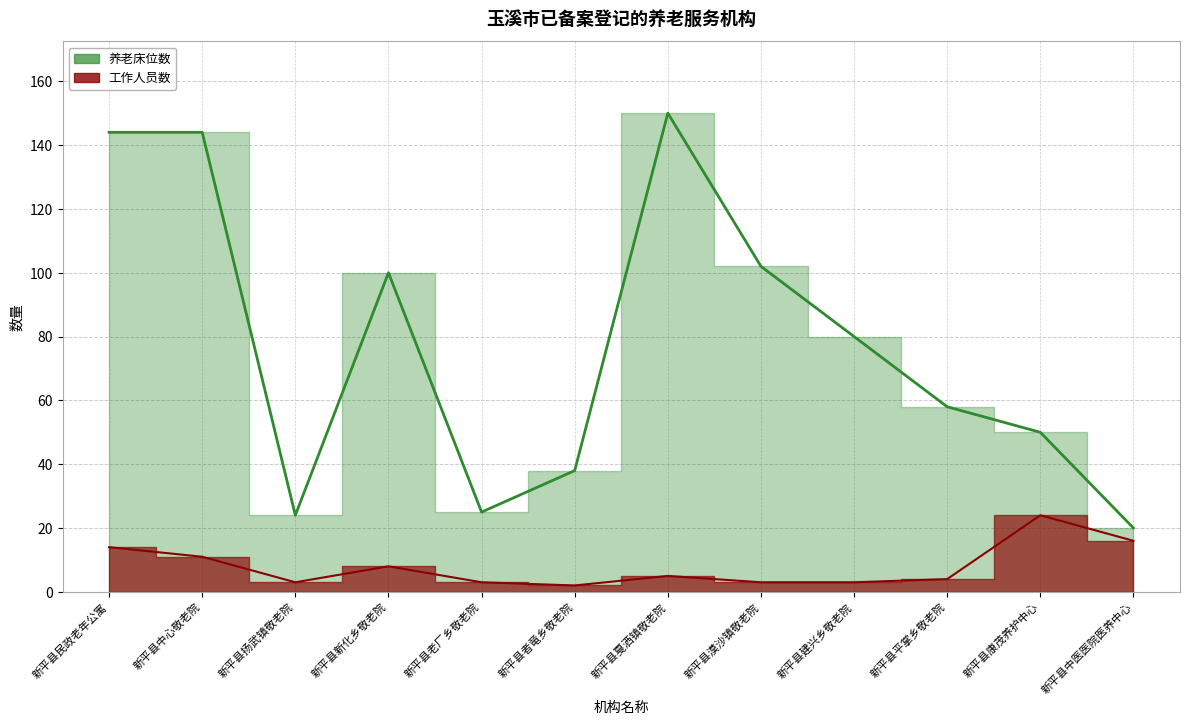

What is the average value of the 工作人员数 series?

8